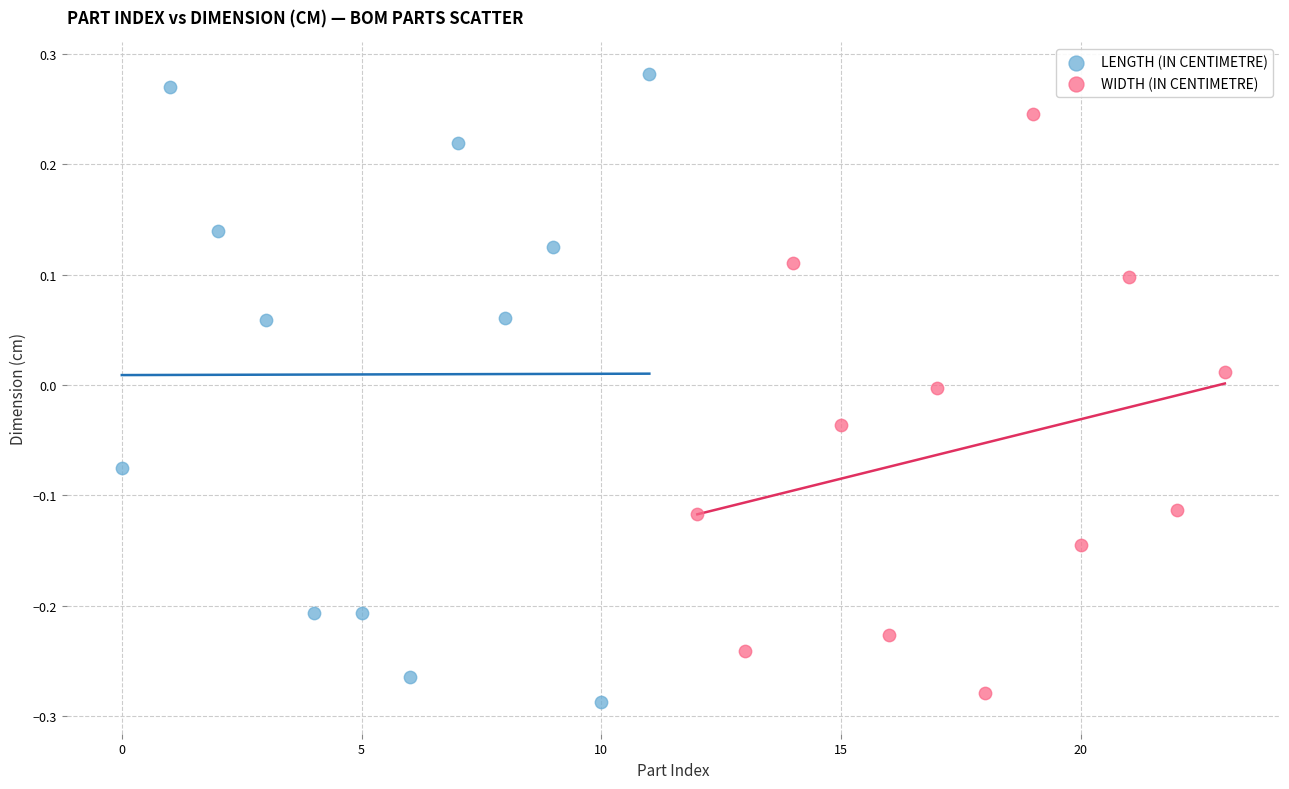

Which series has the widest spread of Y values?

LENGTH (IN CENTIMETRE)